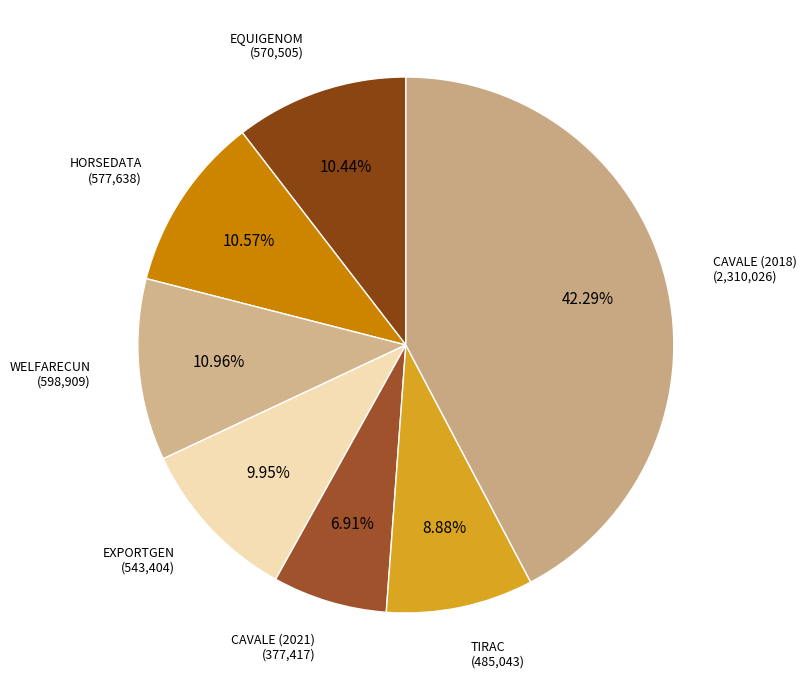

To the nearest percent, what portion does CAVALE (2018) represent?

42%